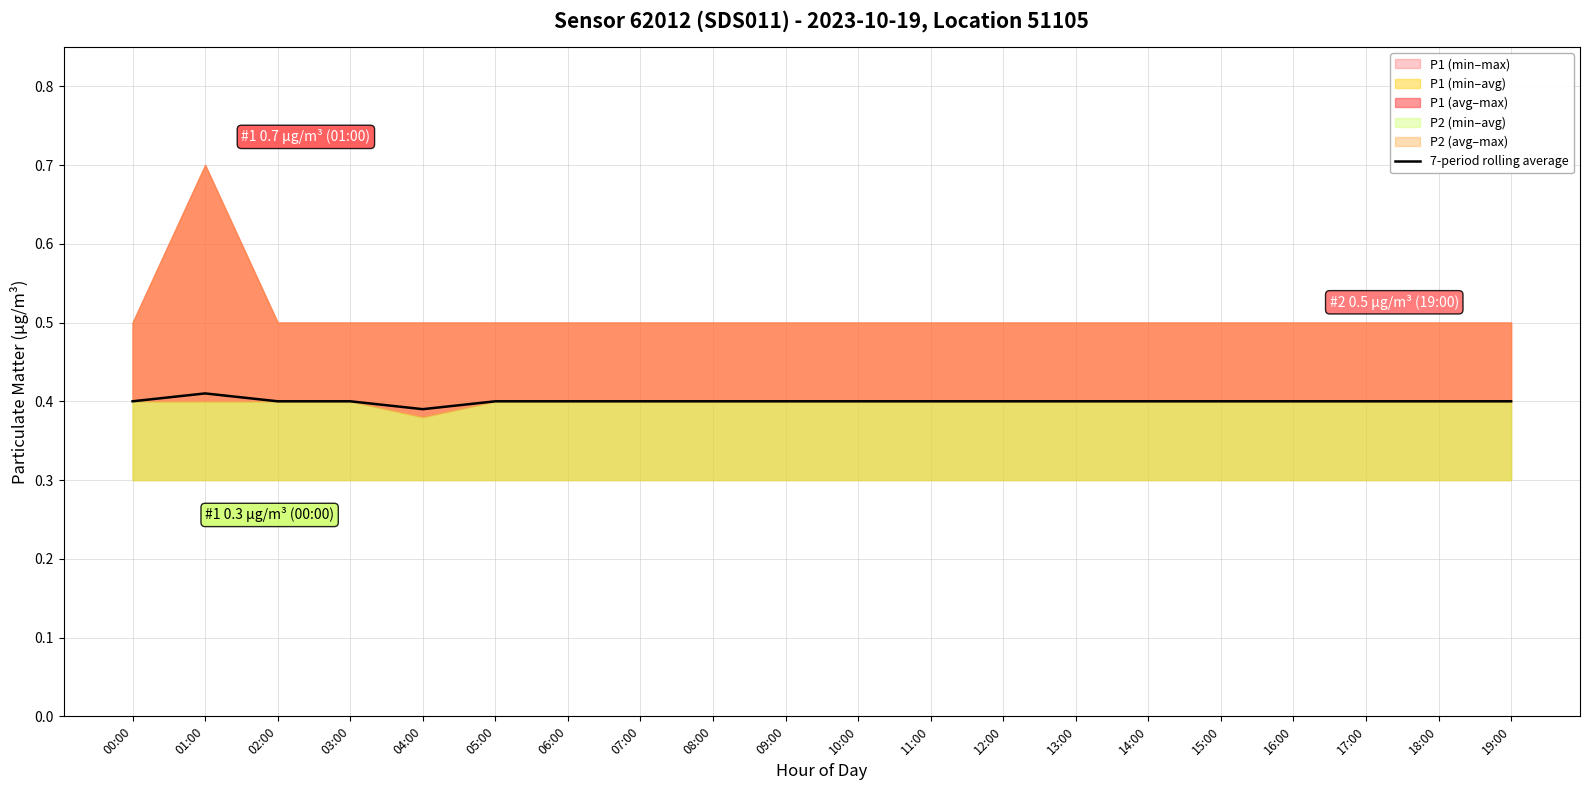

The chart shows a value of 0.2 at 06:00. True or false?

False